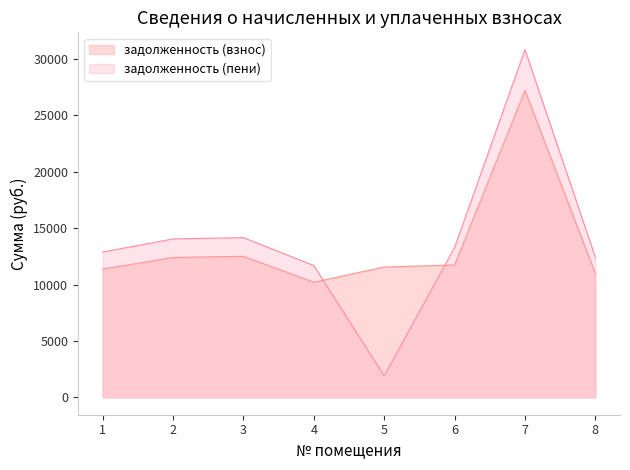

What is the value of the задолженность (взнос) point at the 3rd from the left?

12506.2